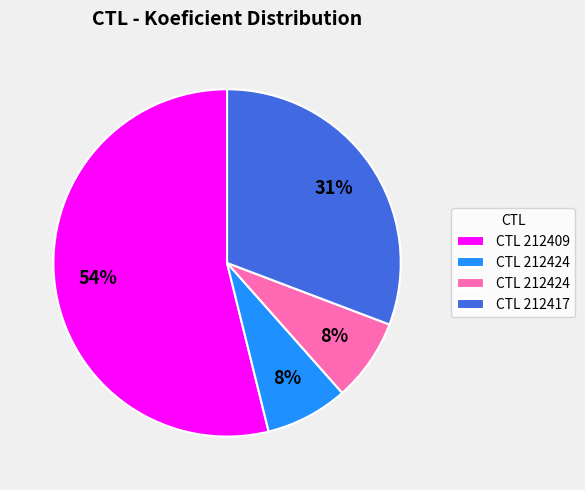

Is there a majority slice in this chart?

Yes